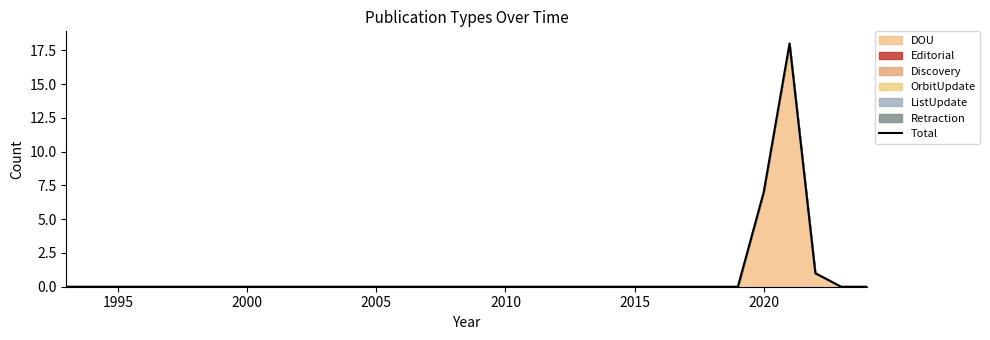

Where is the data nearest to the value 9?

2020